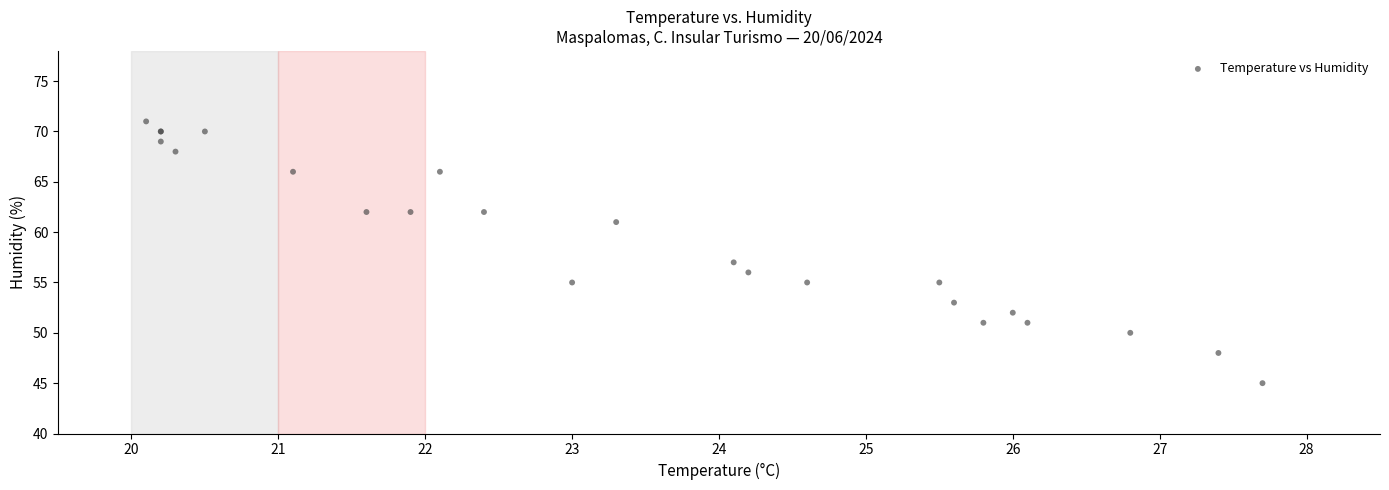

What Y value in the scatter plot is closest to 58?

57